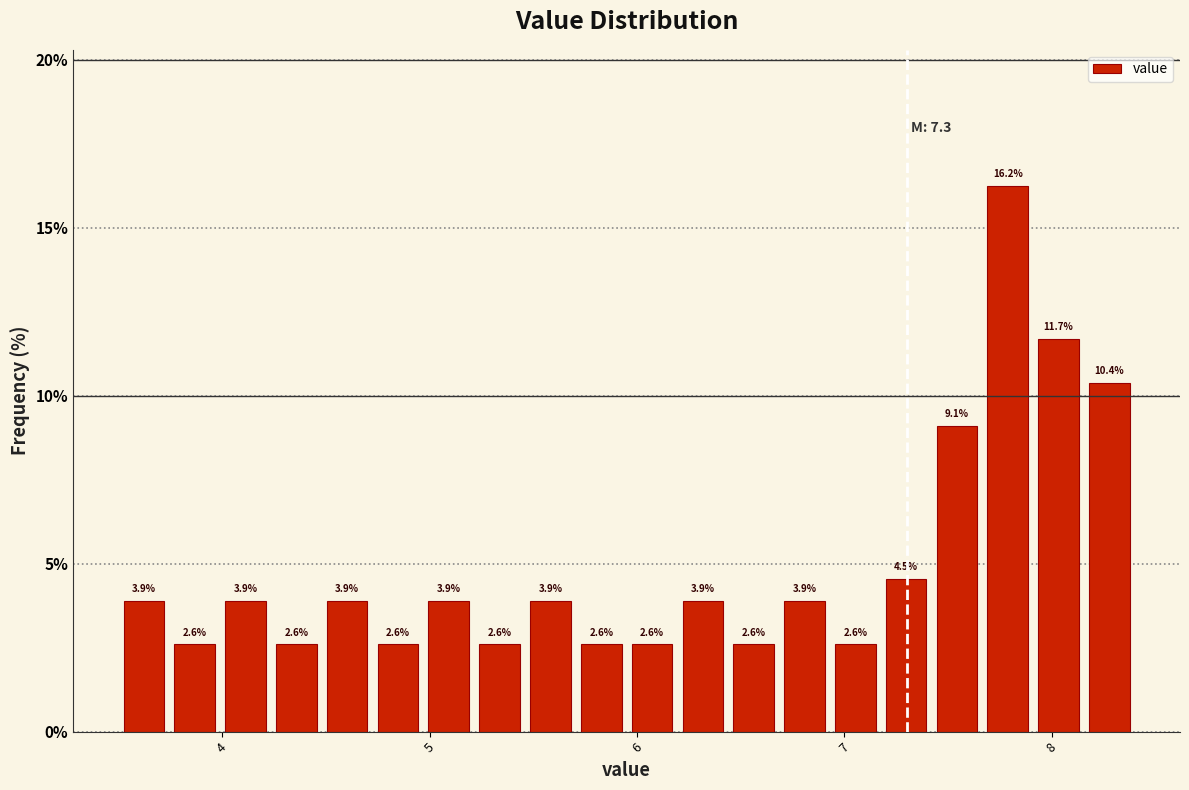

Read against the x-axis, roughly where is the centre of the tallest bar?

7.8